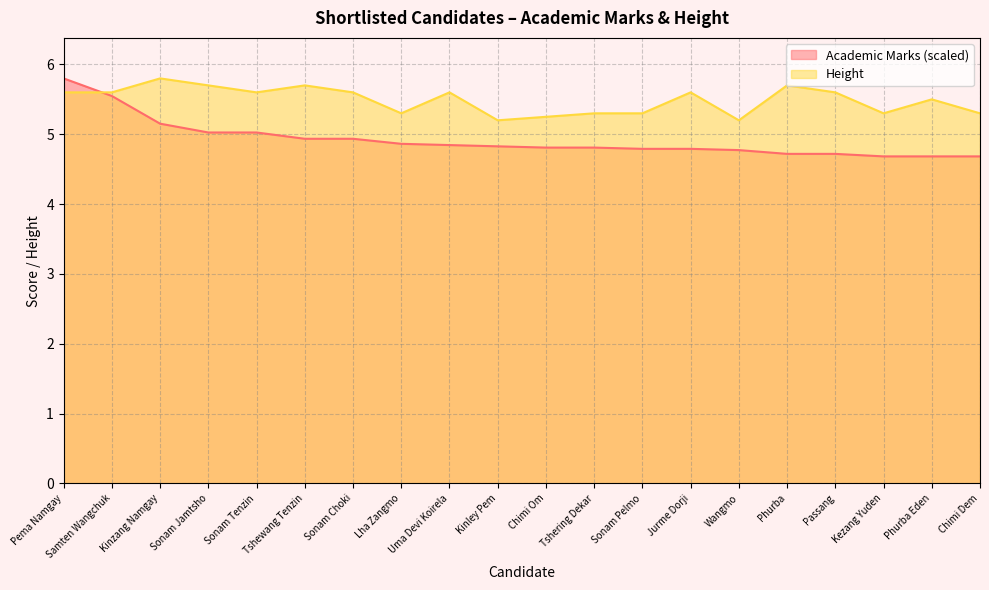

Where do Height and Academic Marks first cross each other?

Pema Namgay and Samten Wangchuk